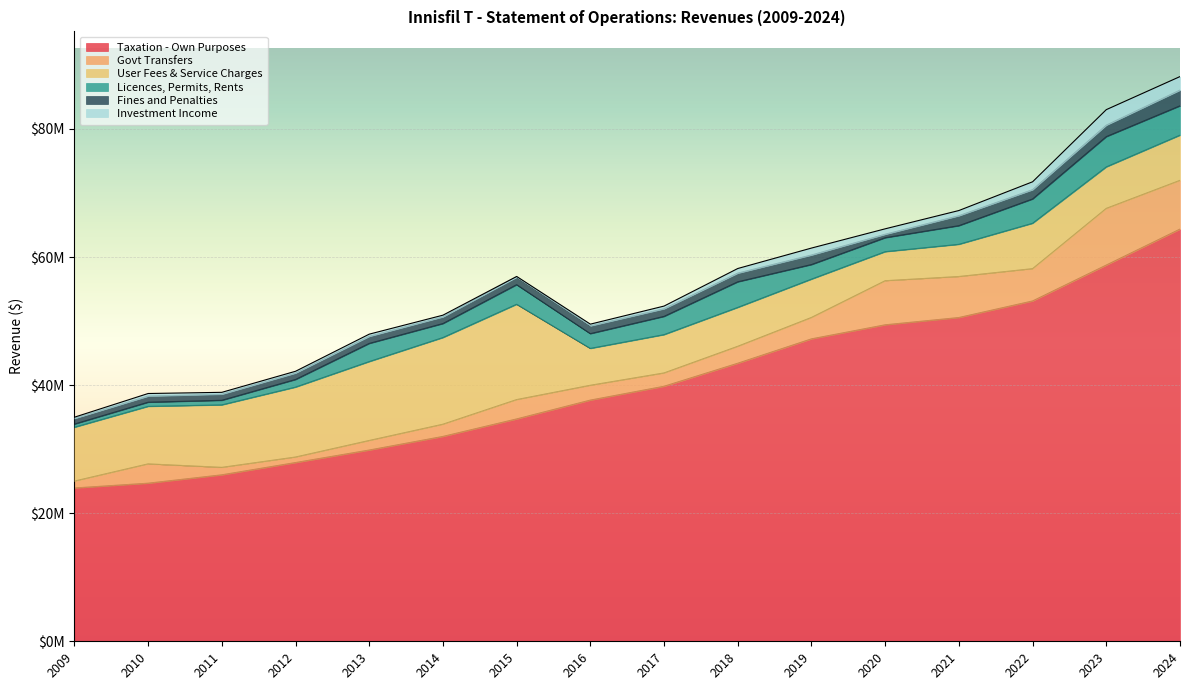

How many data points in User Fees & Service Charges are less than 7084738?

8